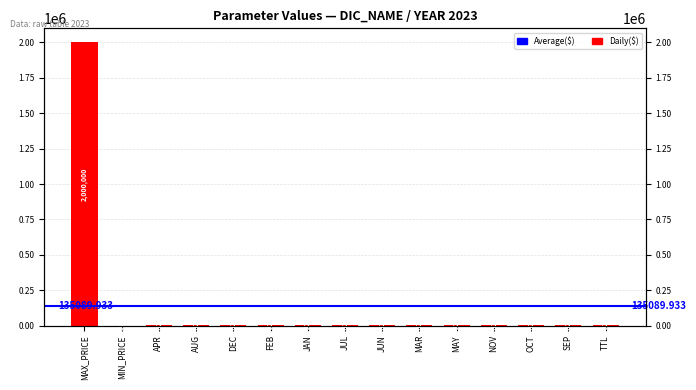

List the labels in order of value, smallest first.

MIN_PRICE, APR, AUG, DEC, FEB, JAN, JUL, JUN, MAR, MAY, NOV, OCT, SEP, TTL, MAX_PRICE